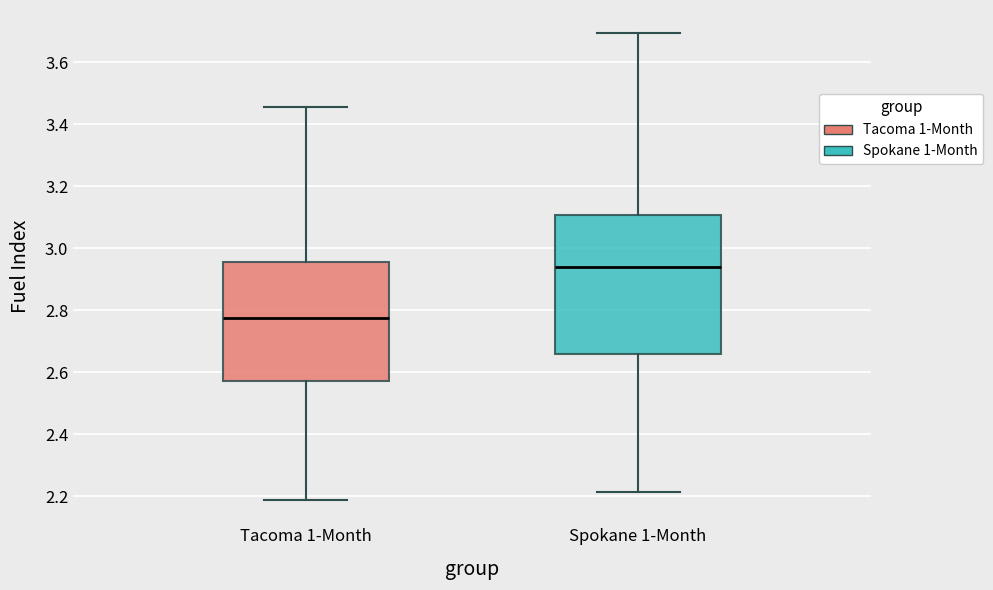

Reading left to right, read every box against the y-axis: the position of its median line, the range the box covers, and the ends of its whiskers. The values are not printed on the chart, so give them approximately, as read against the axis.

Tacoma 1-Month: median 2.78, box 2.58 to 2.96, whiskers 2.18 to 3.46
Spokane 1-Month: median 2.94, box 2.66 to 3.10, whiskers 2.22 to 3.70